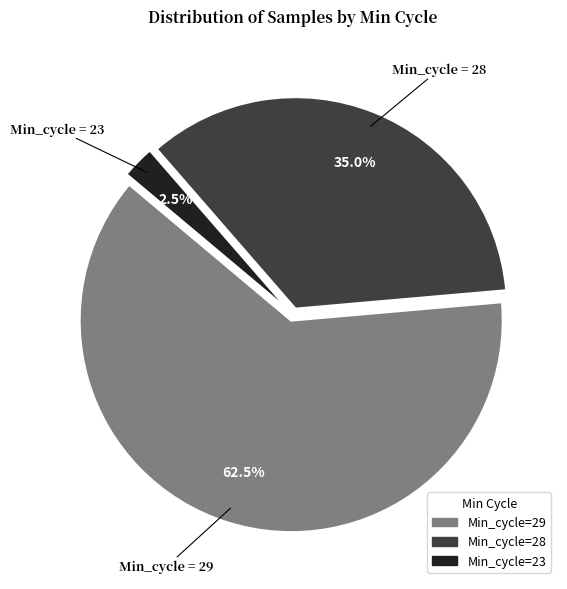

Rank the categories by value from highest to lowest.

Min_cycle=29, Min_cycle=28, Min_cycle=23